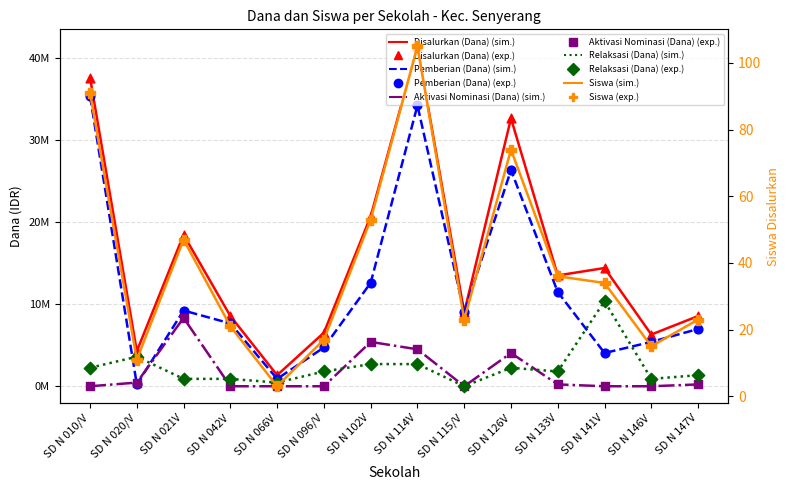

Which series reaches the minimum Y coordinate?

Aktivasi Nominasi (Dana)